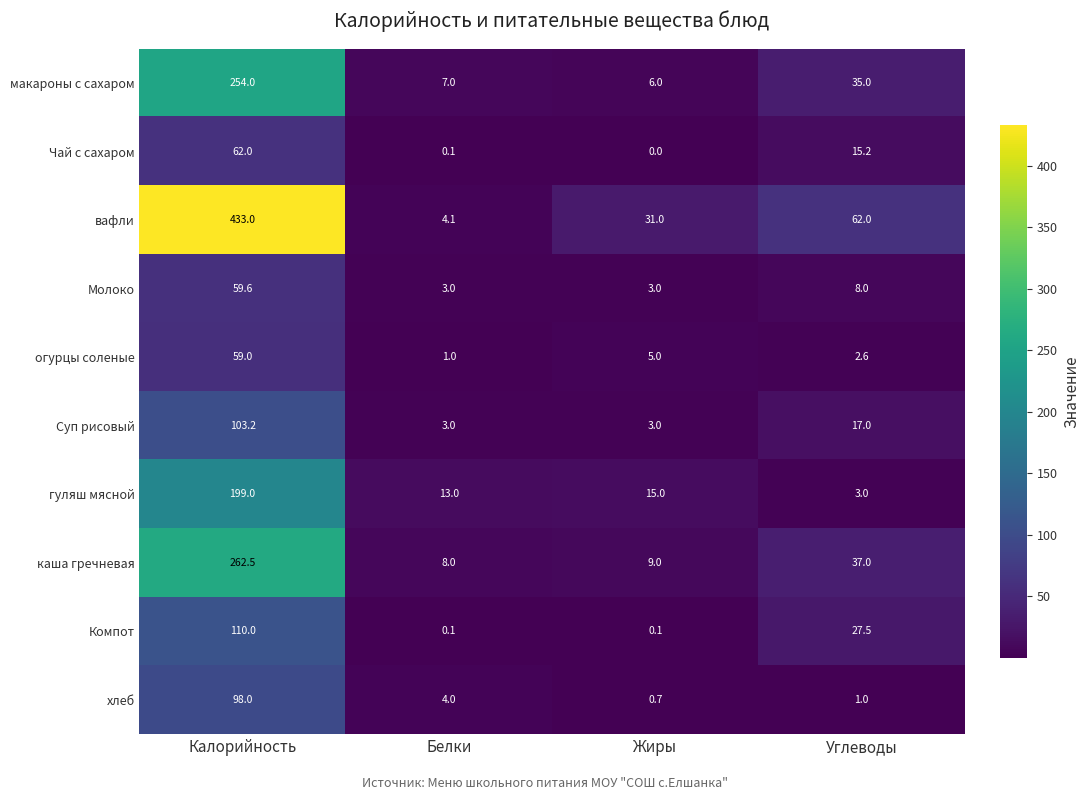

Which series has the largest range (max minus min)?

вафли